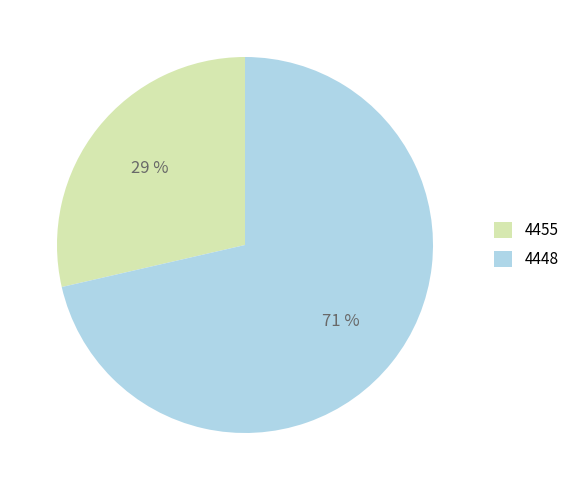

To the nearest percent, what percentage of the pie is 4448?

71%